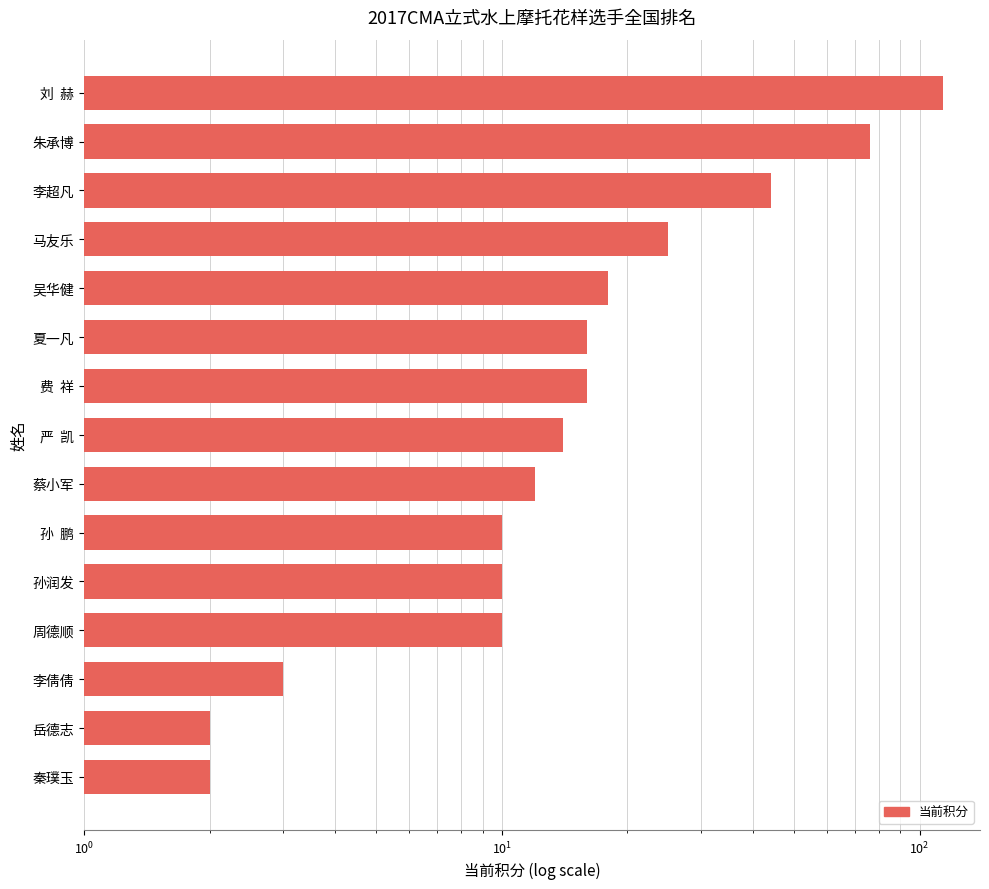

Is it true that the value at 严 凯 is 19?

False